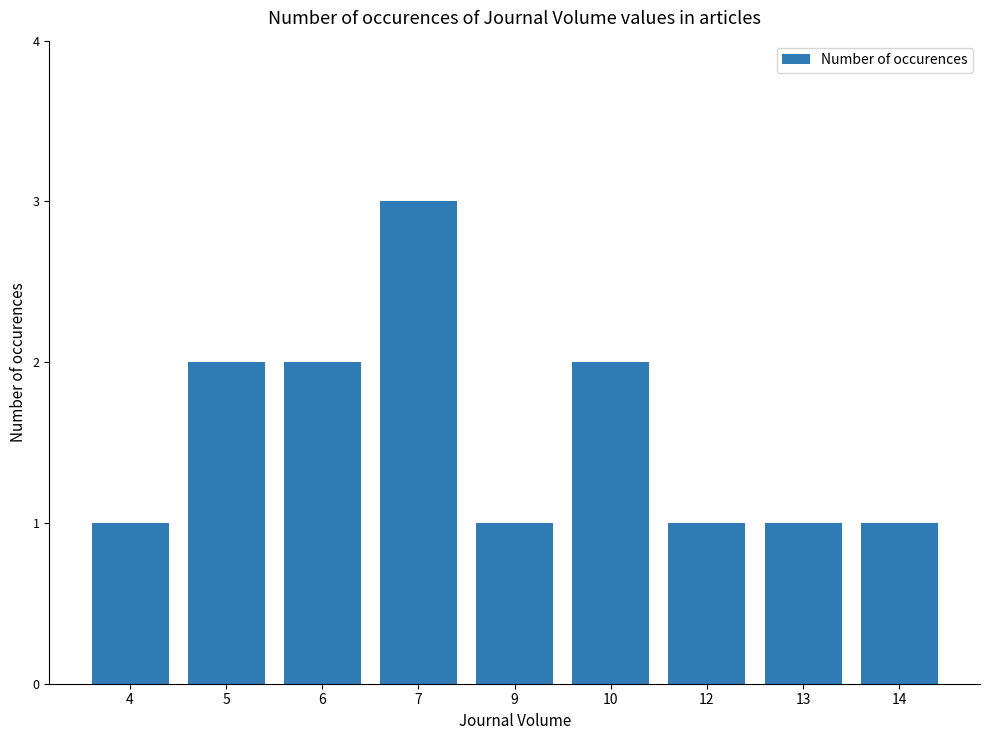

How many data points does each series have?

9